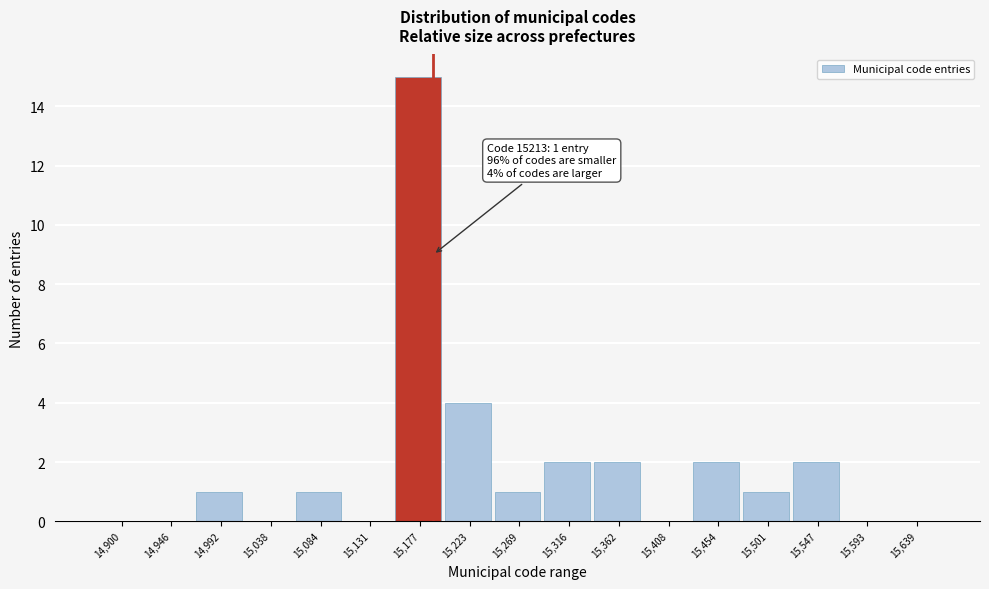

Reading right to left, extract all data points from this chart.

15,639=0	15,593=0	15,547=2	15,501=1	15,454=2	15,408=0	15,362=2	15,316=2	15,269=1	15,223=4	15,177=15	15,131=0	15,084=1	15,038=0	14,992=1	14,946=0	14,900=0